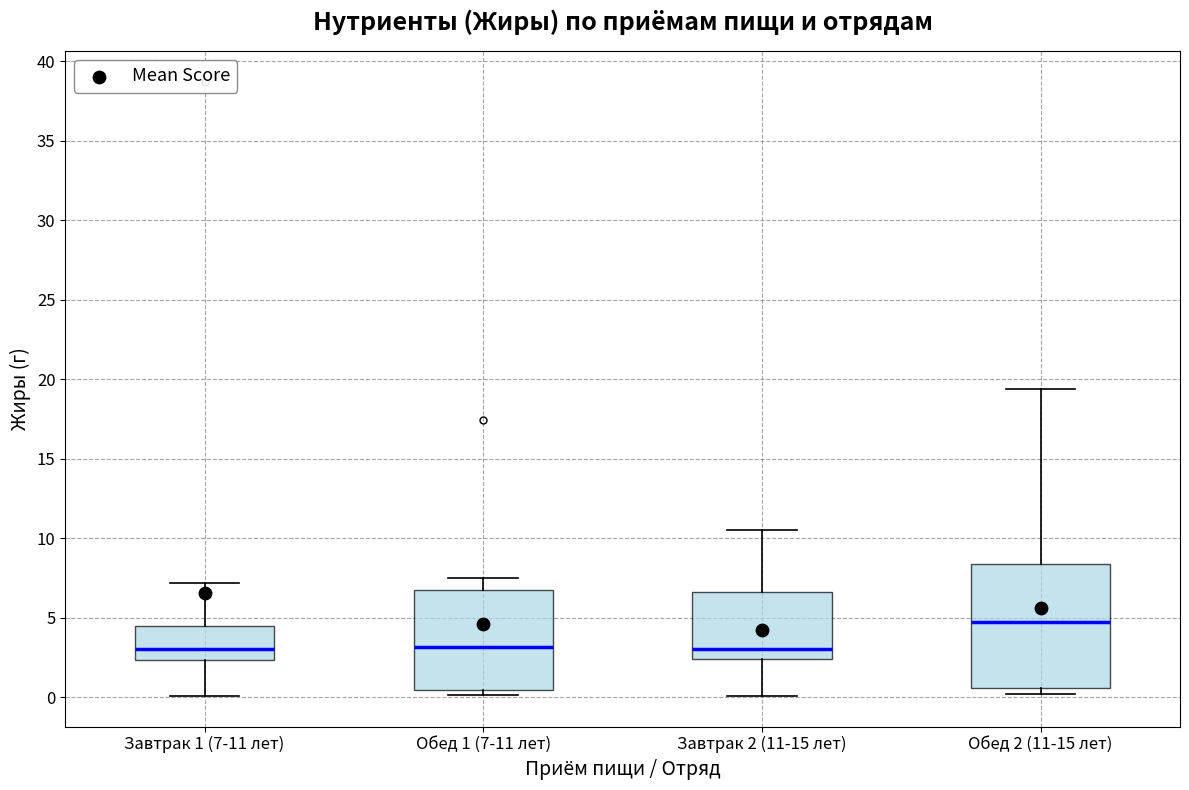

Where does the upper whisker of the box for Завтрак 1 (7-11 лет) end on the y-axis? The values are not printed on the chart, so give them approximately, as read against the axis.

7.0